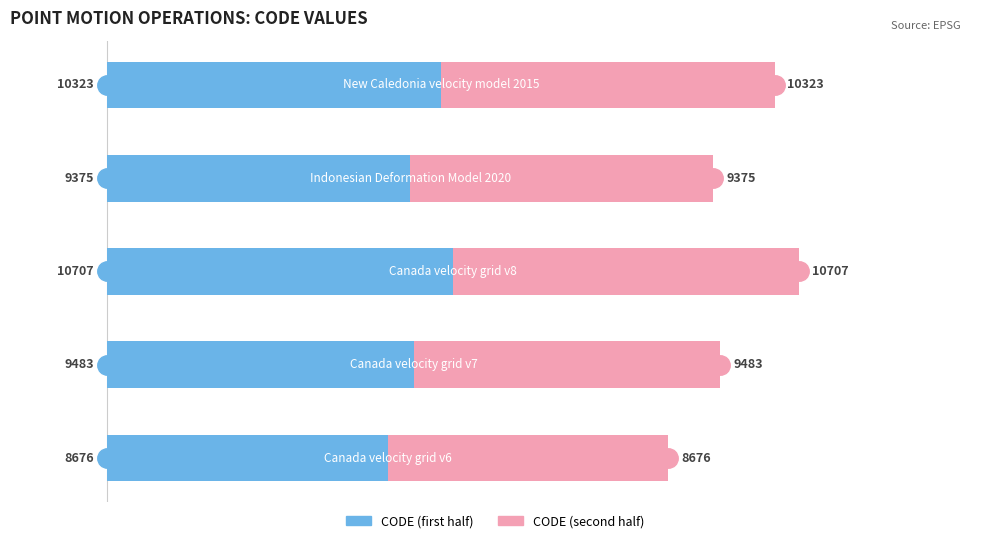

True or false: Left half (CODE/2) has a value of 3159.2 at 1.

False